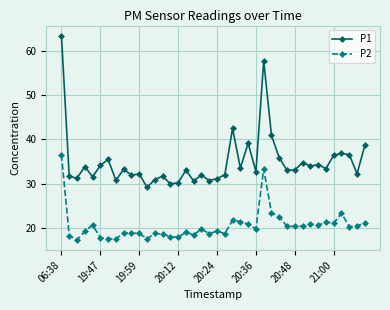

Rank the series by their average value, from highest to lowest.

P1, P2